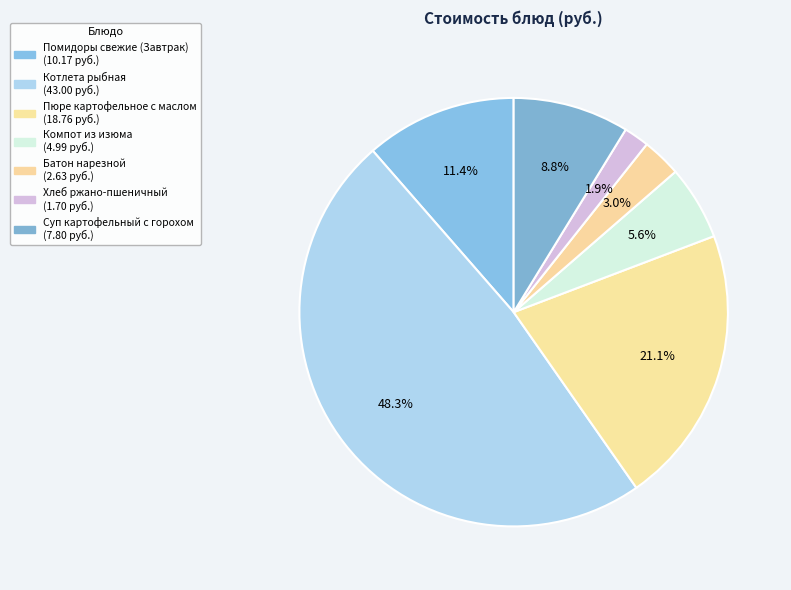

Do Котлета рыбная and Пюре картофельное с маслом together represent more than half of the pie?

Yes